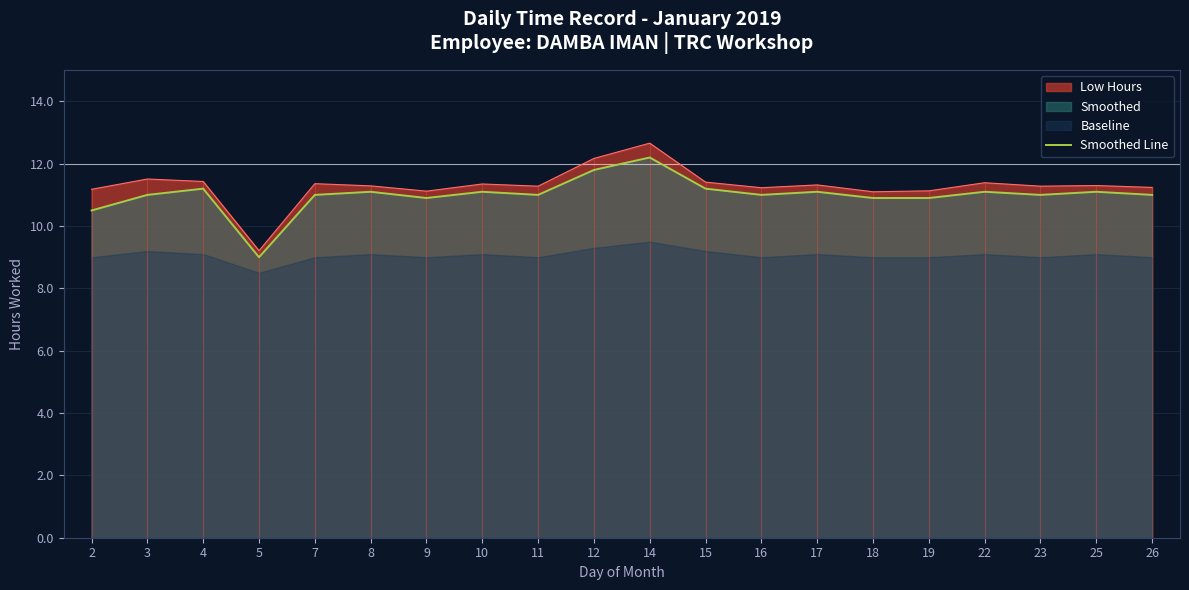

At which label does the data first exceed 11?

4